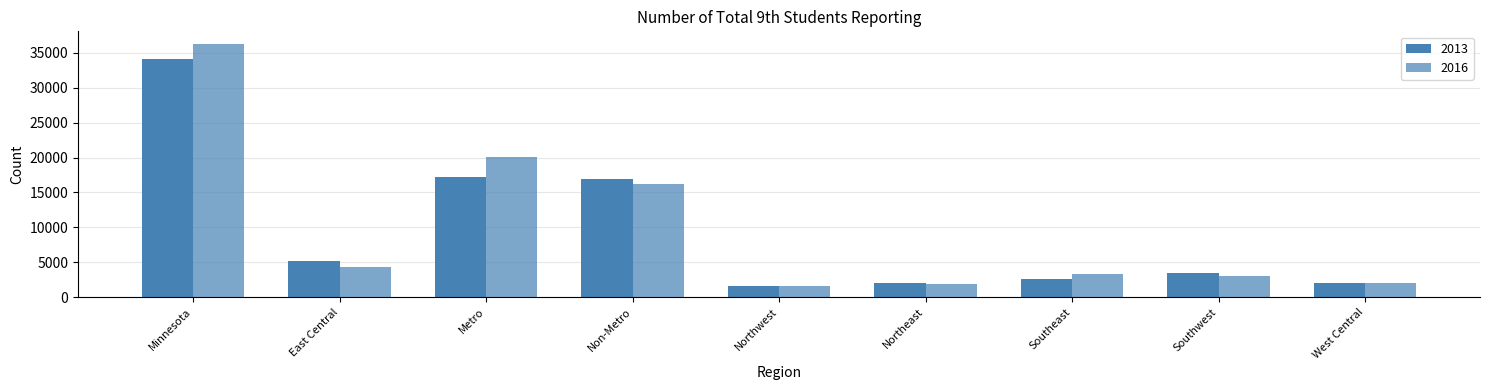

What is the label of the 8th bar from the left?

Southwest